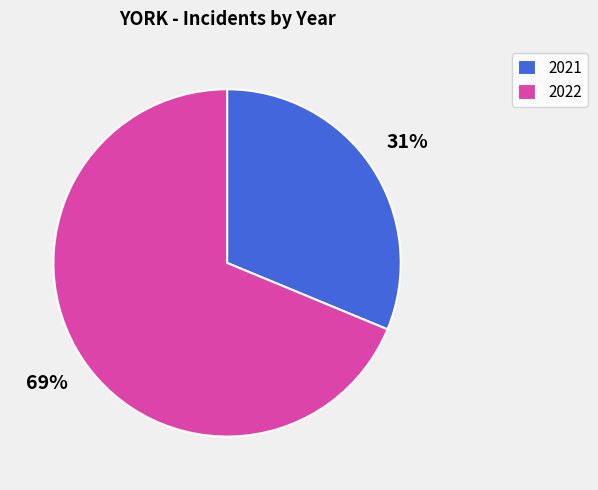

Count the number of slices in the pie.

2